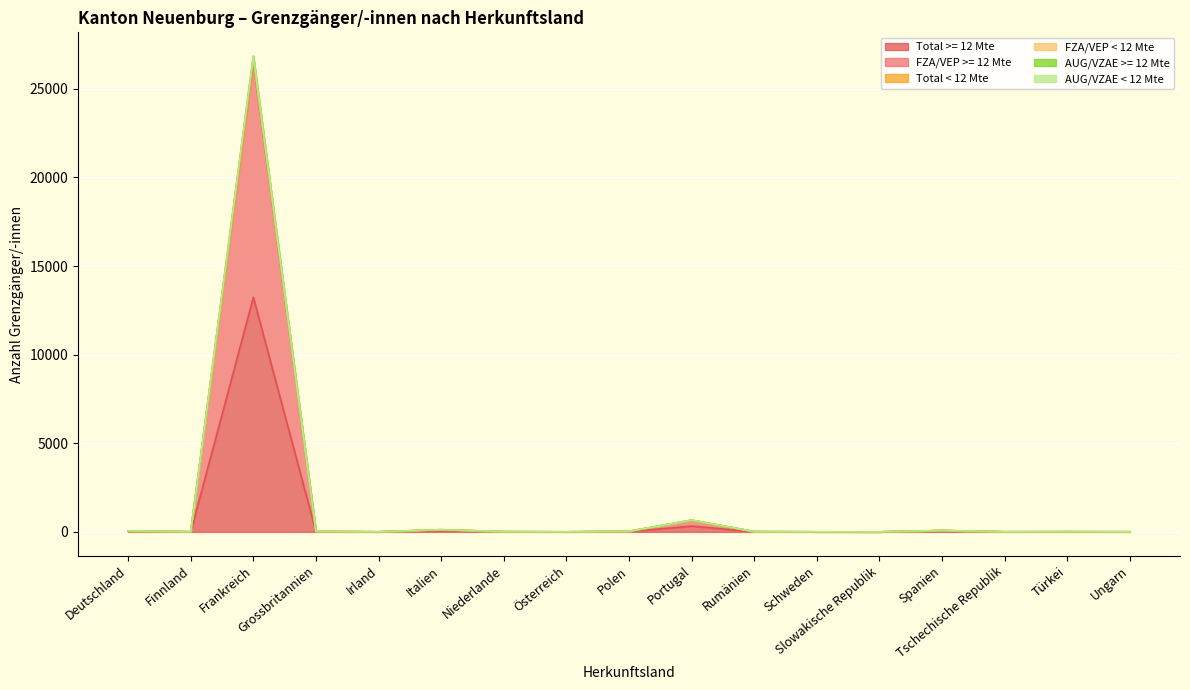

Which category has the lowest value across all series?

Slowakische Republik